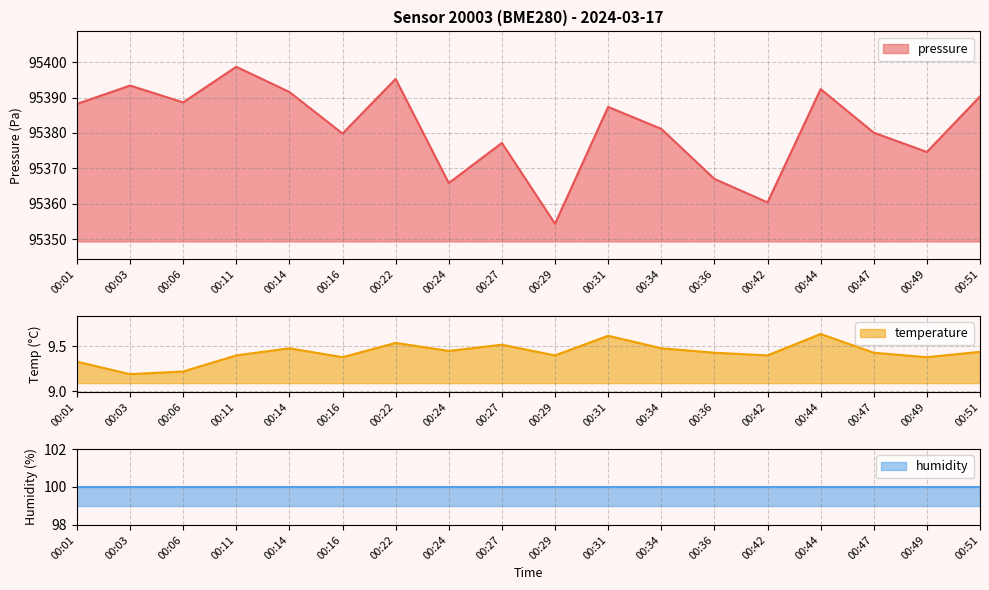

Which series has the largest total across all categories?

pressure